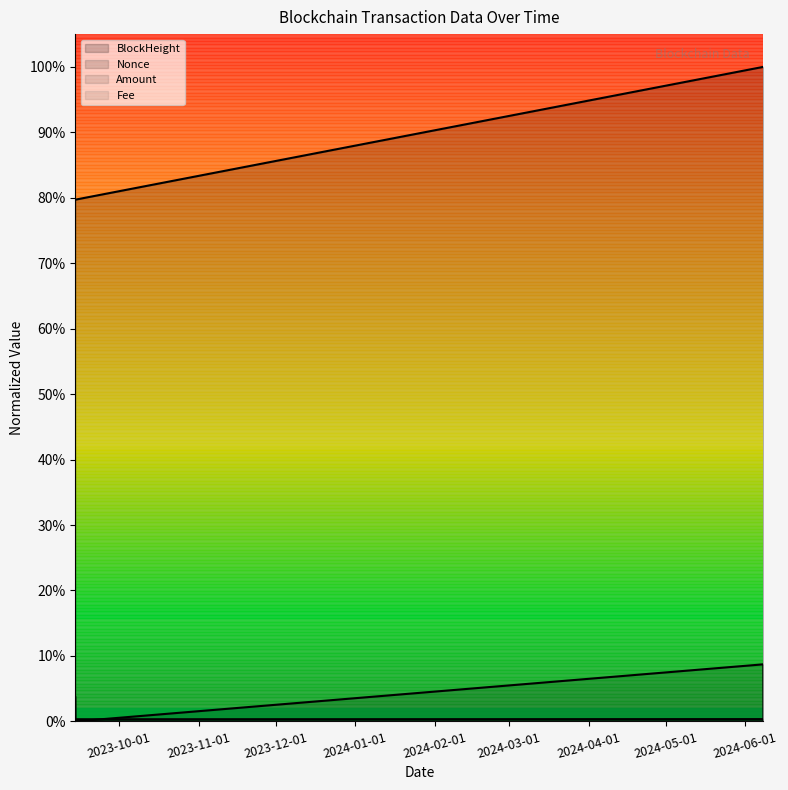

True or false: Amount has a value of 0.0 at 2023-09-13 22:09:00.

True